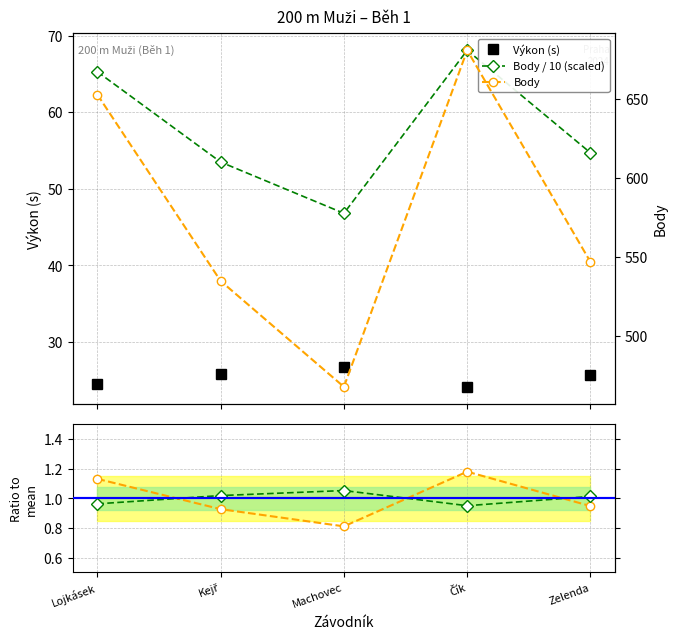

Which series has the largest total across all categories?

Body